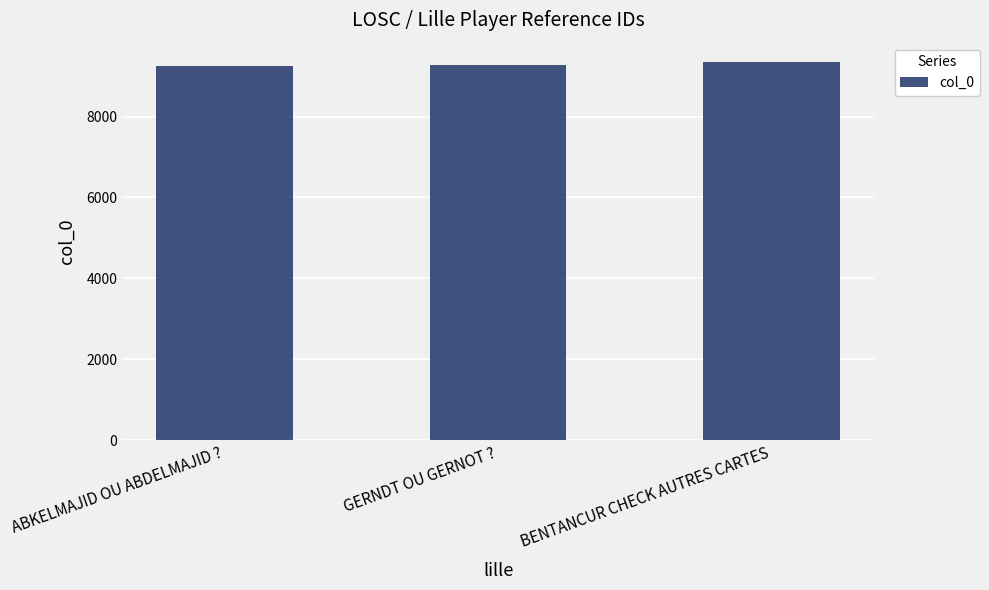

What is the label of the 2nd bar from the right?

GERNDT OU GERNOT ?